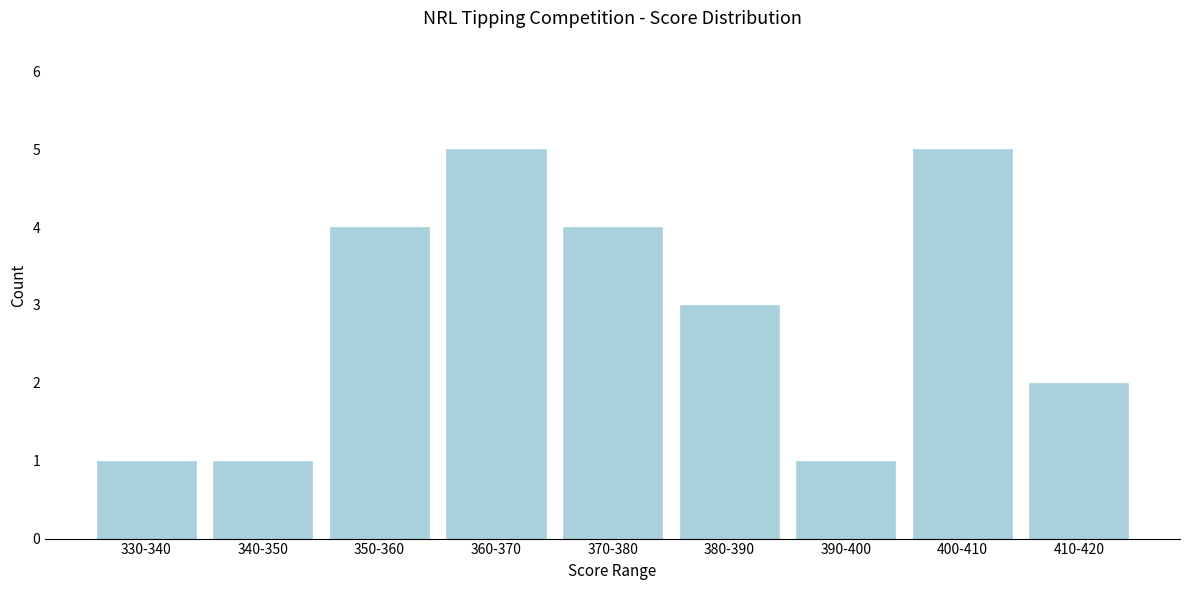

Reading left to right, what are all the values shown in this chart?

1	1	4	5	4	3	1	5	2